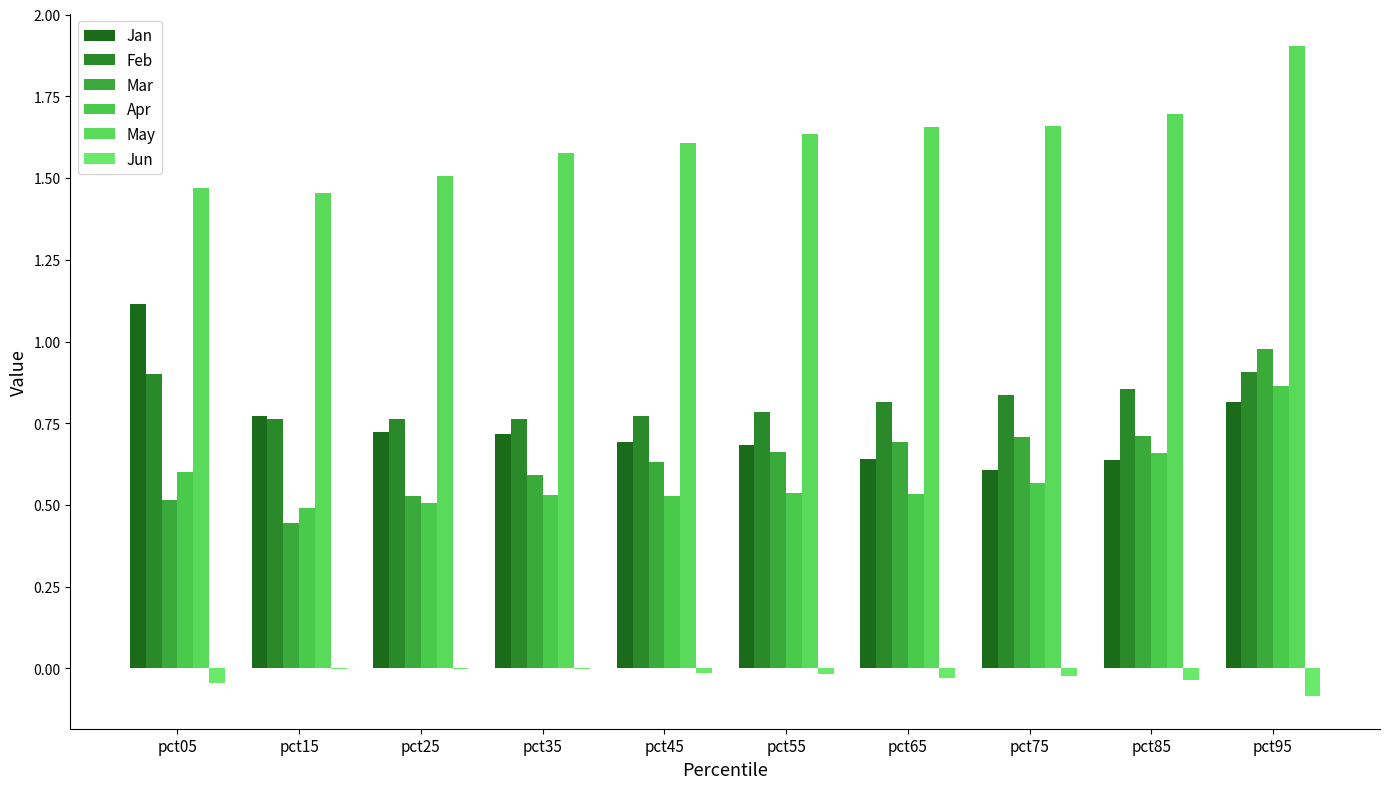

How many categories are shown in the chart?

10